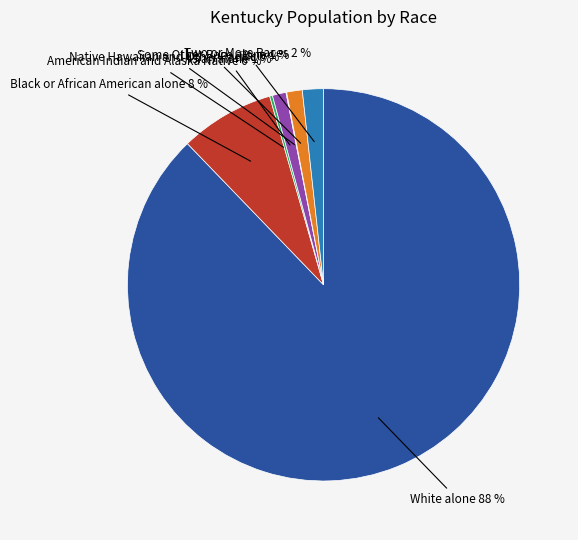

Is it true that White alone is 88% of the pie?

True